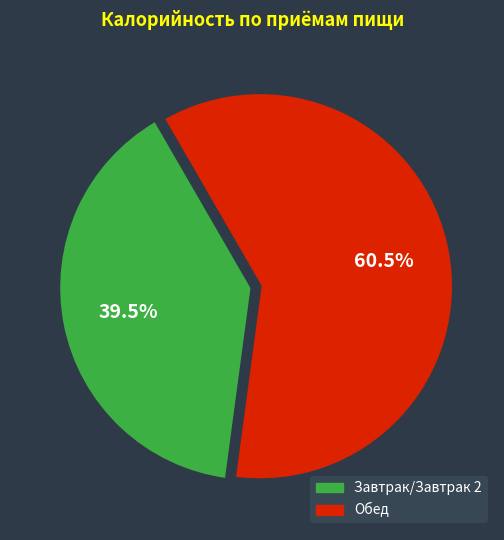

Is there a majority slice in this chart?

Yes